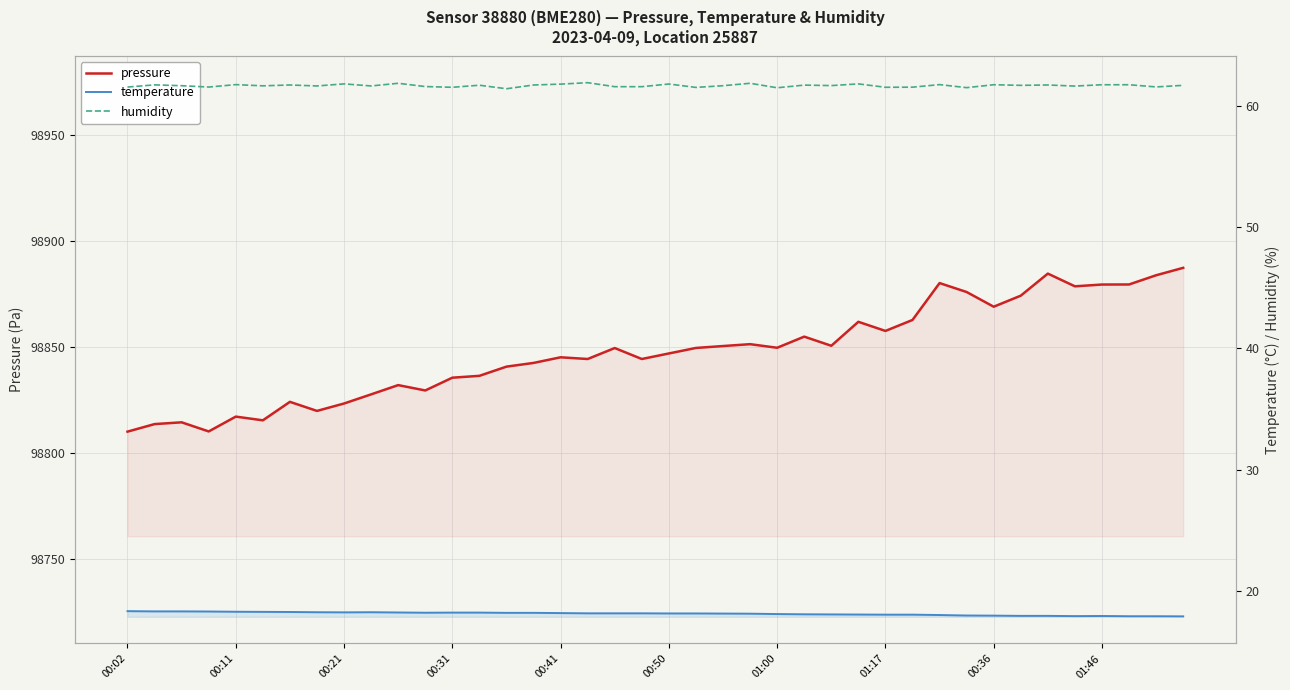

The value of humidity at 00:21 is 23.1. True or false?

False